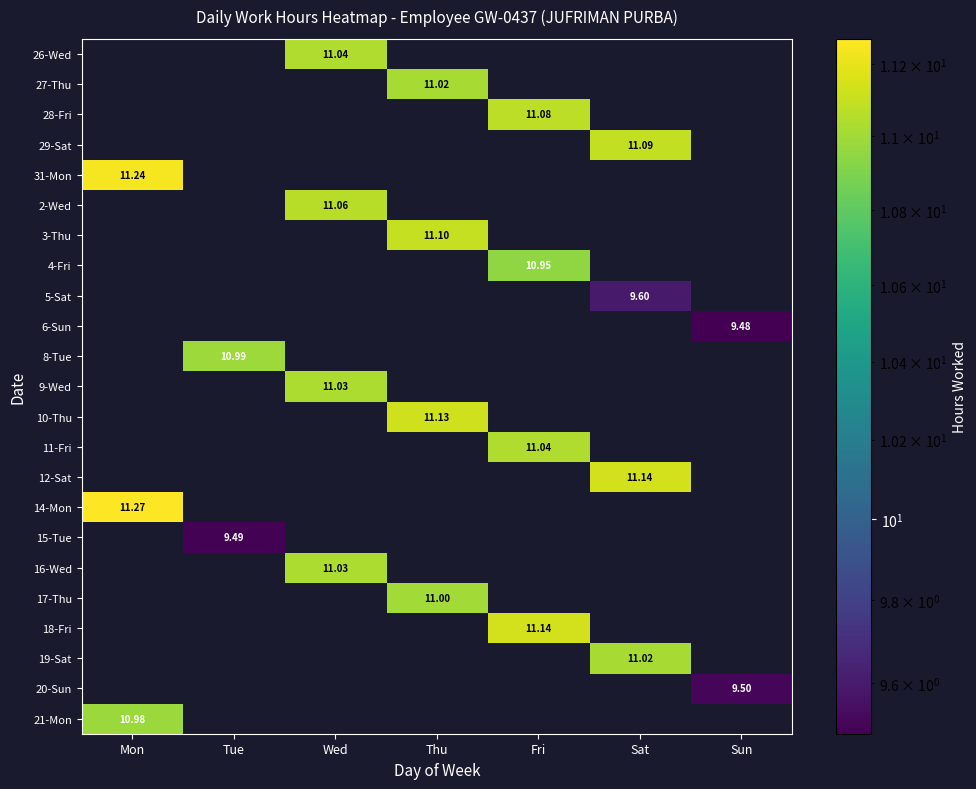

At which label does 20-Sun reach its peak?

Sun